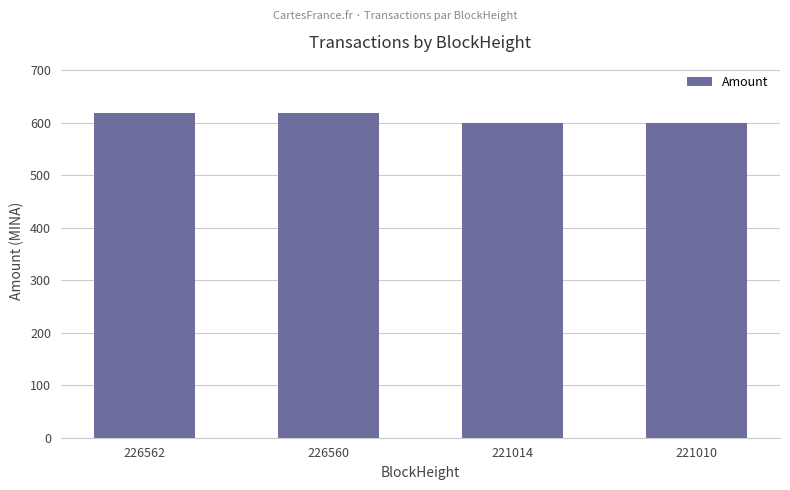

What is the maximum value shown in the chart?

617.5